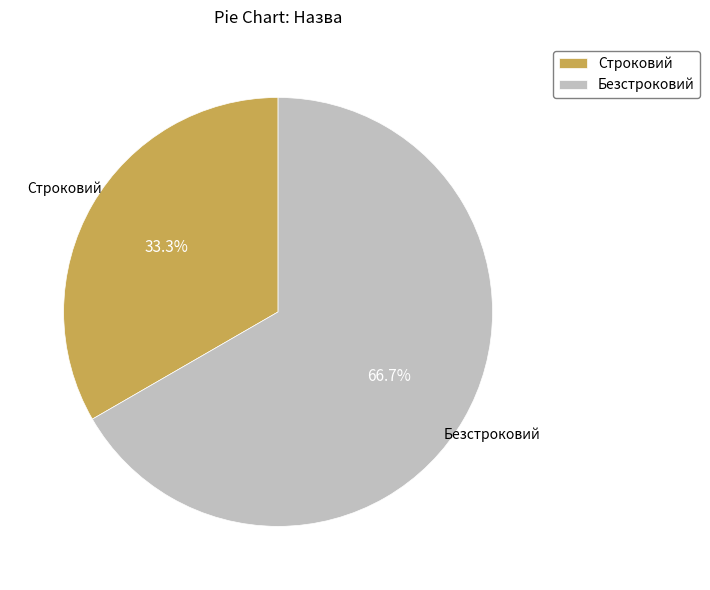

Which category has the biggest portion of the pie?

Безстроковий